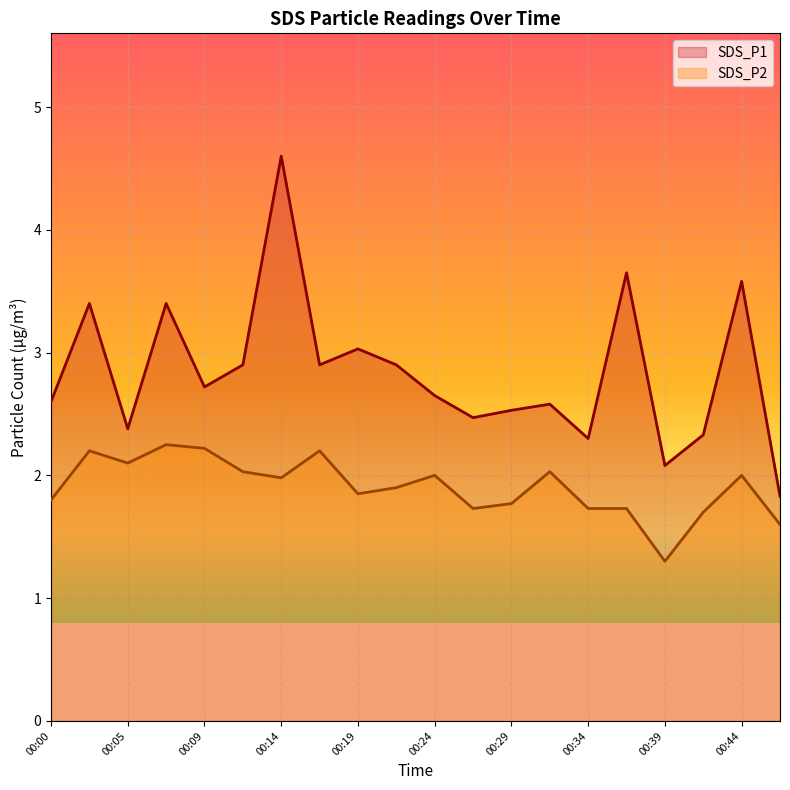

True or false: SDS_P2 and SDS_P1 intersect in this chart.

False